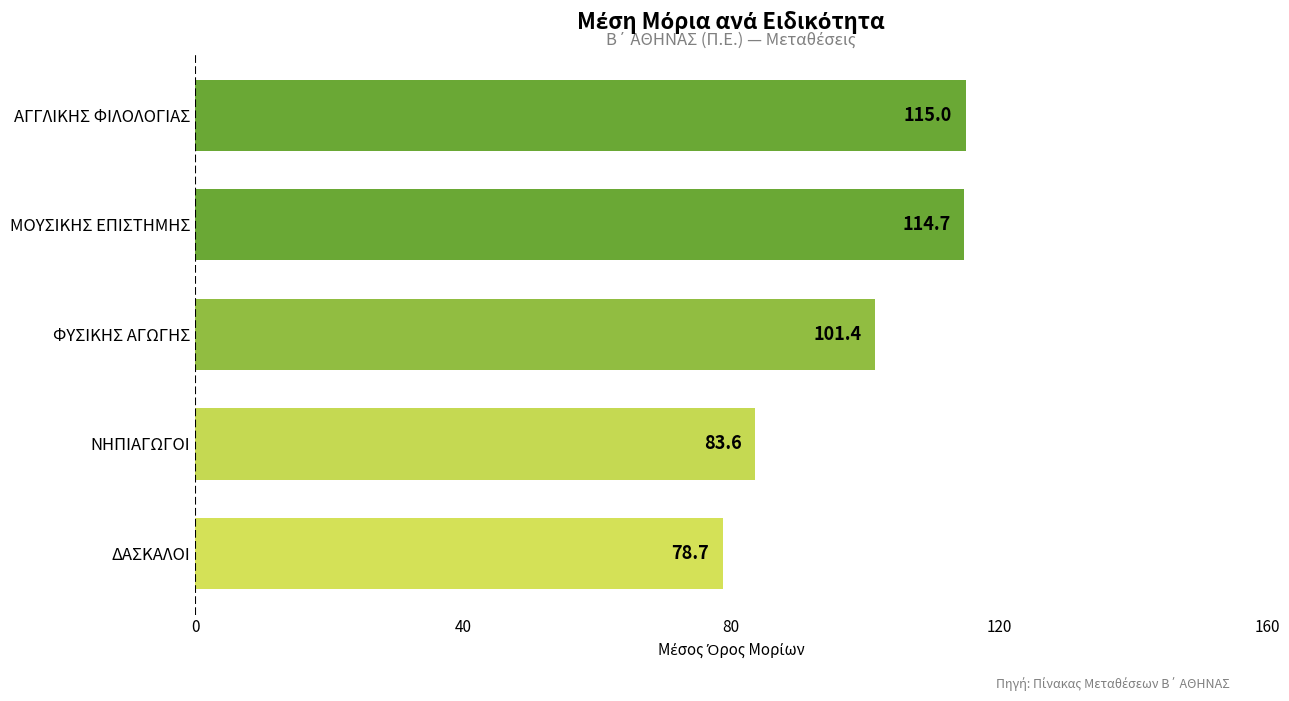

List the labels in order of value, largest first.

ΑΓΓΛΙΚΗΣ ΦΙΛΟΛΟΓΙΑΣ, ΜΟΥΣΙΚΗΣ ΕΠΙΣΤΗΜΗΣ, ΦΥΣΙΚΗΣ ΑΓΩΓΗΣ, ΝΗΠΙΑΓΩΓΟΙ, ΔΑΣΚΑΛΟΙ